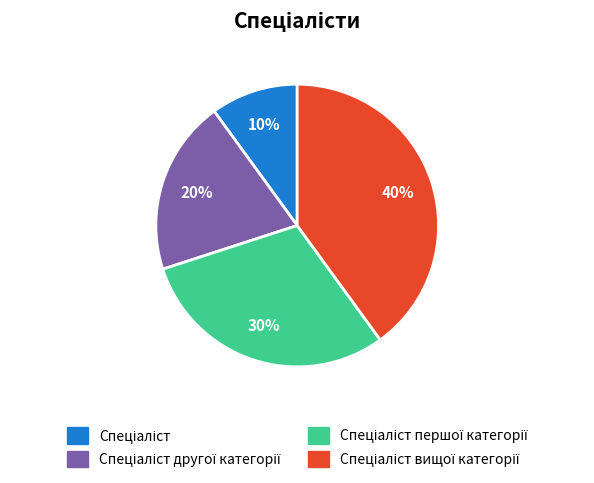

Is there a majority slice in this chart?

No